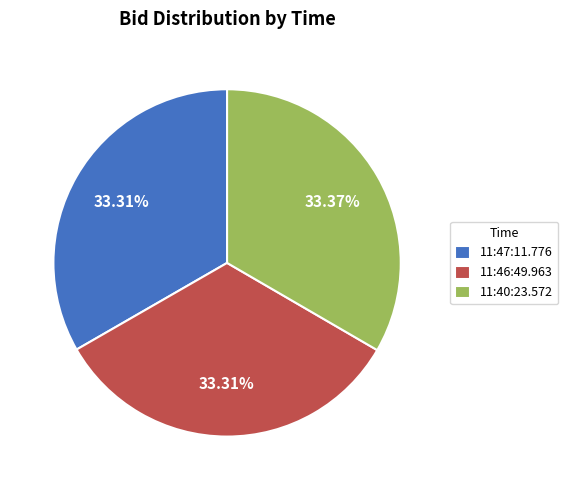

Is it true that 11:46:49.963 is 48% of the pie?

False